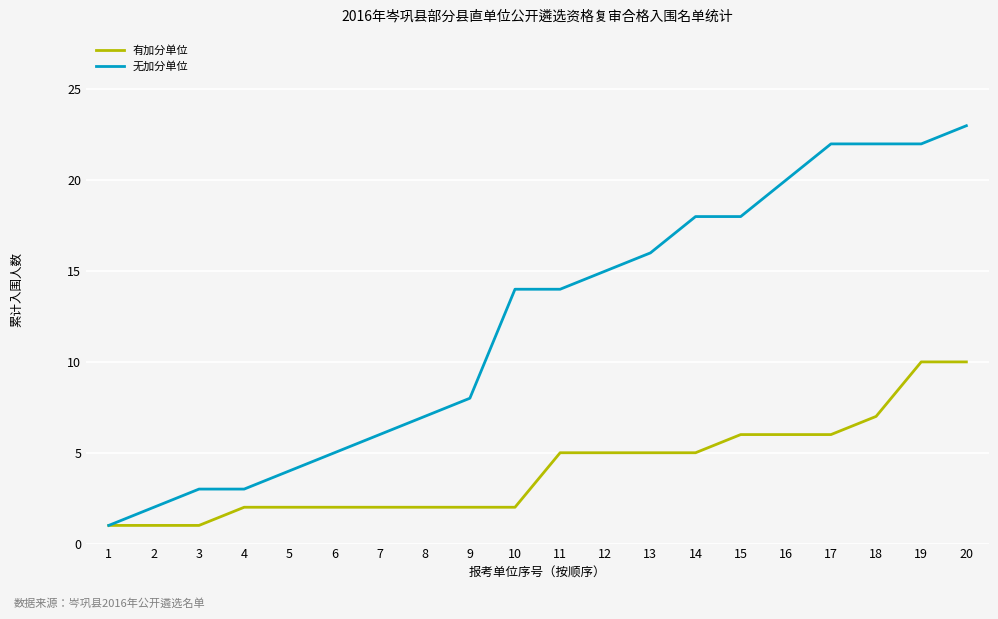

Is the value of 有加分单位 at 13 greater than the value of 无加分单位 at 19?

No